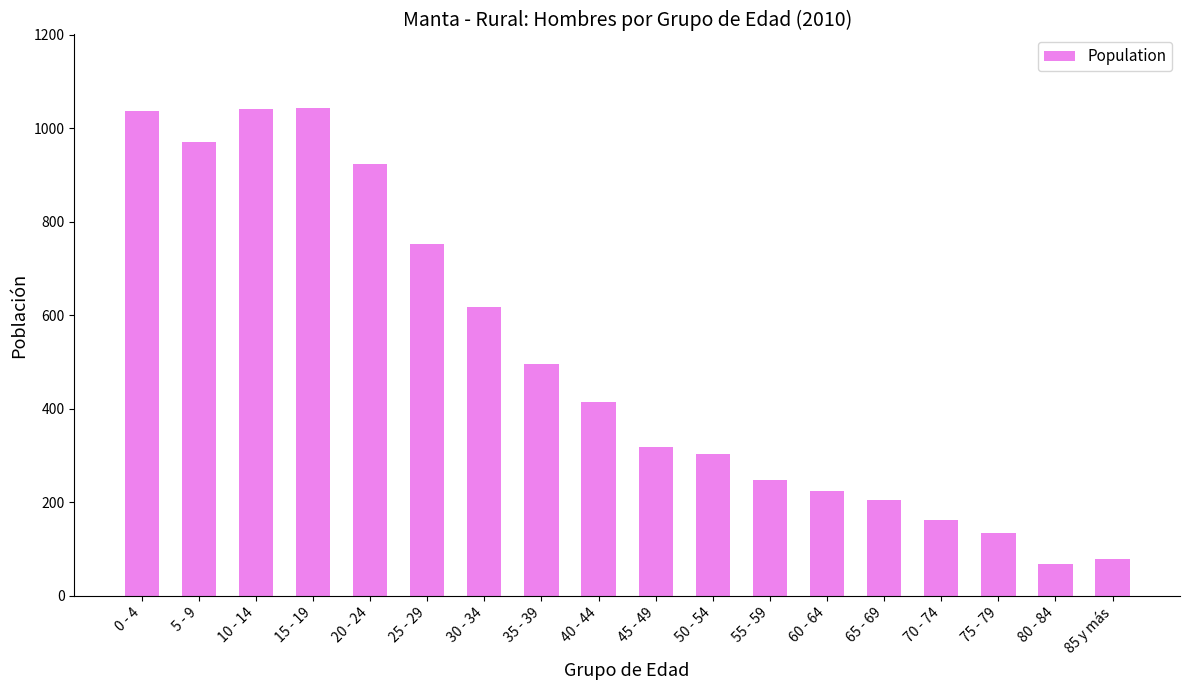

What is the label of the 16th bar from the right?

10 - 14